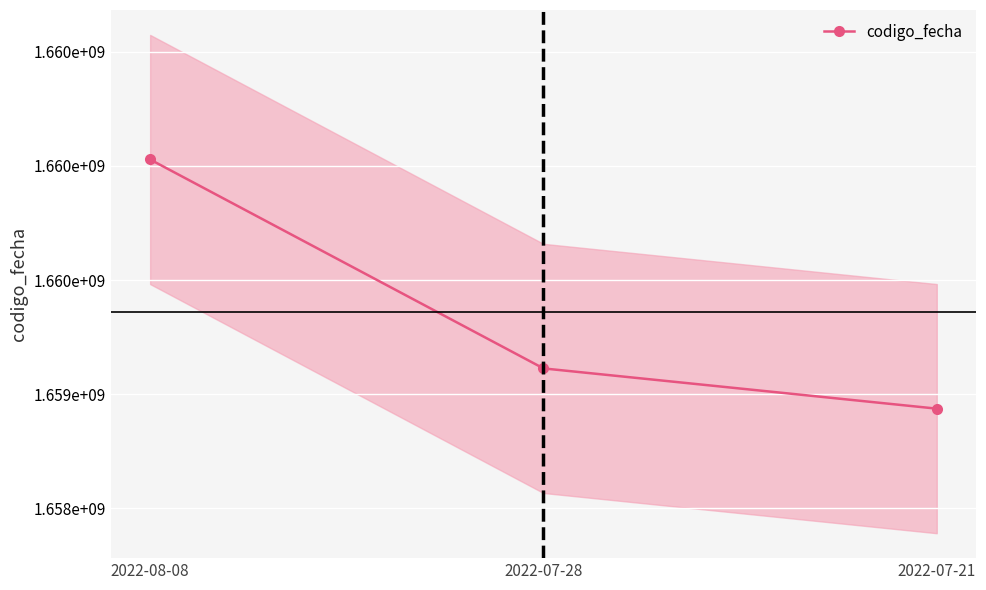

Approximately how many times larger is the value at 2022-08-08 compared to 2022-07-28?

1.0